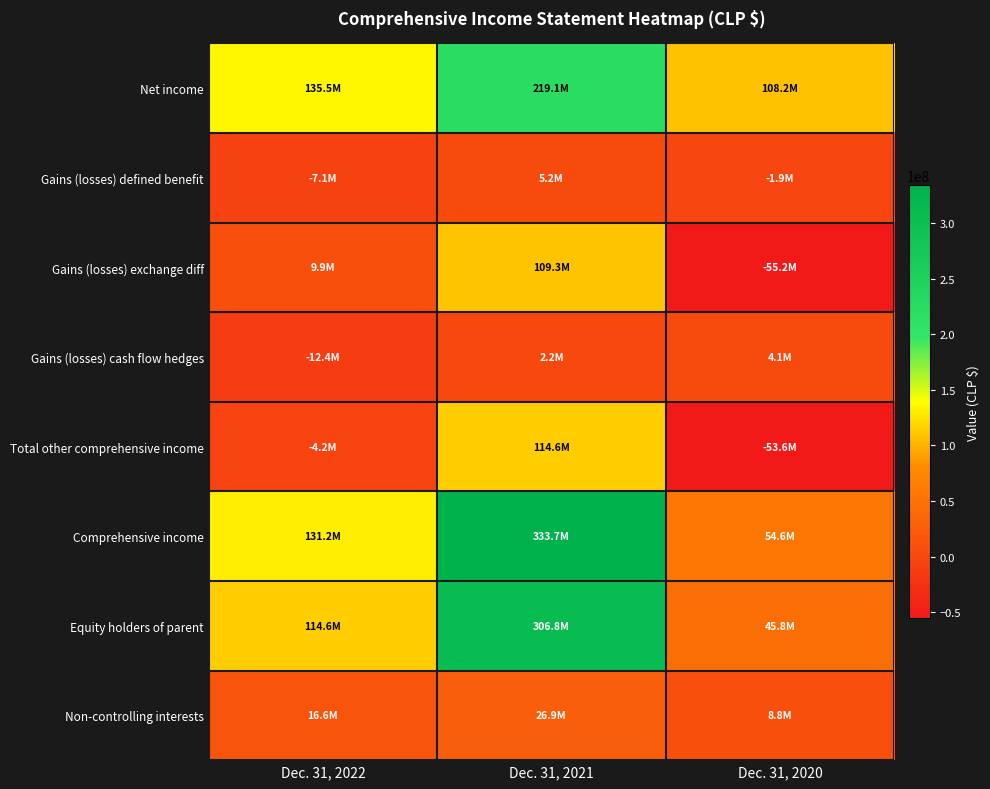

What is the difference between the highest and lowest values at Dec. 31, 2020?

163415370